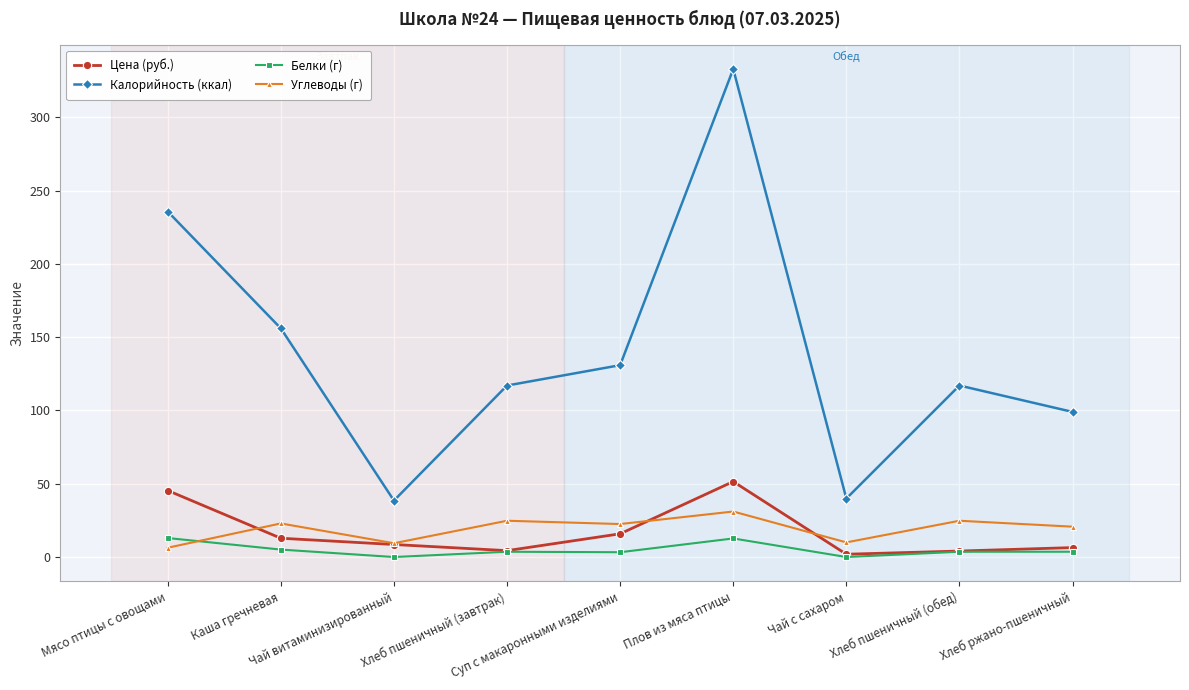

Which series has the widest spread of values?

Калорийность (ккал)